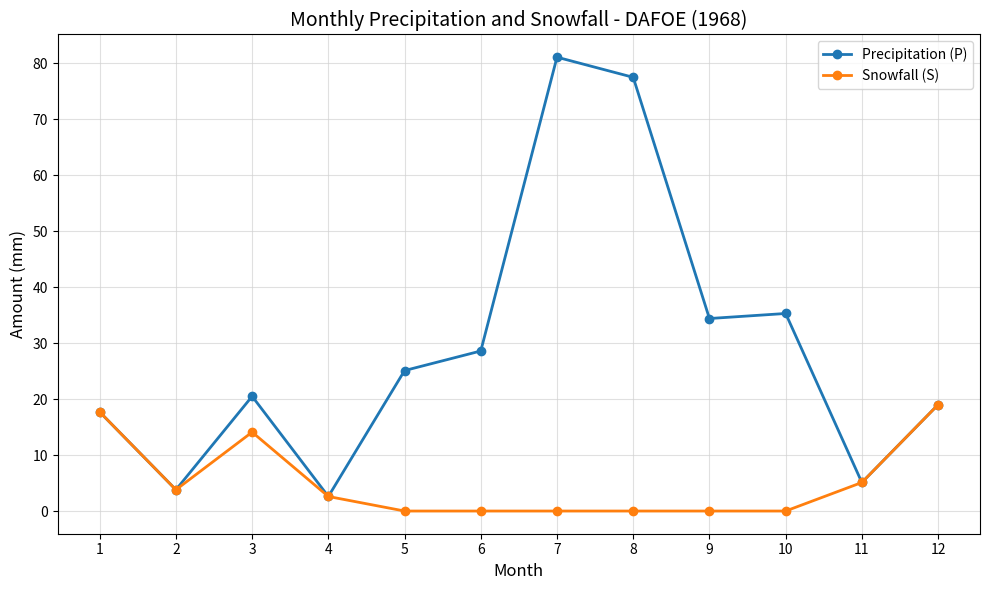

List the series in order of their peak value, lowest first.

Snowfall (S), Precipitation (P)